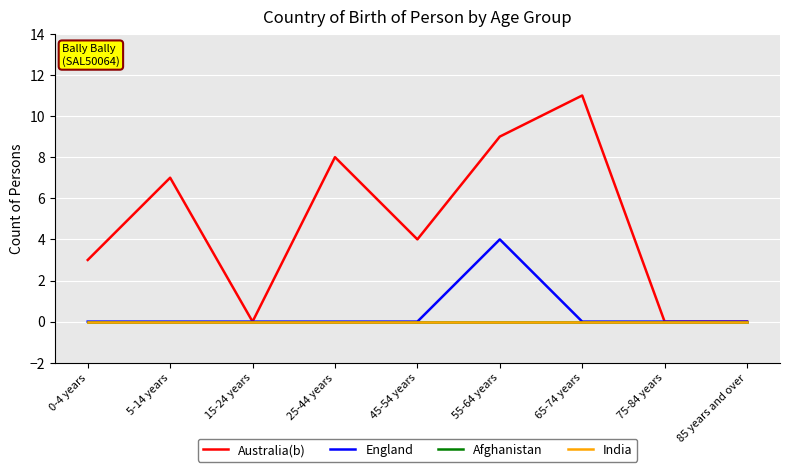

Is it true that India equals 0 at 5-14 years?

True